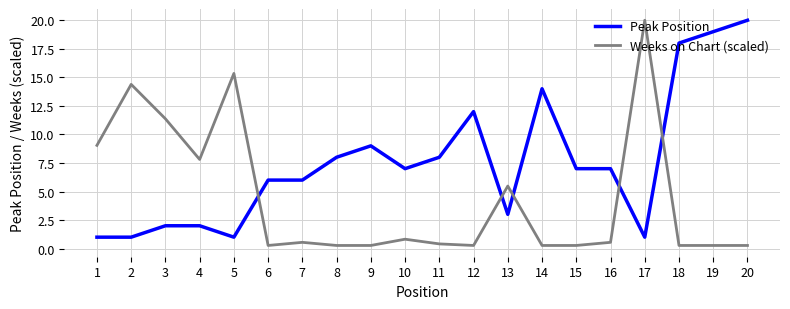

The value of Peak Position at 14 is 6.9. True or false?

False